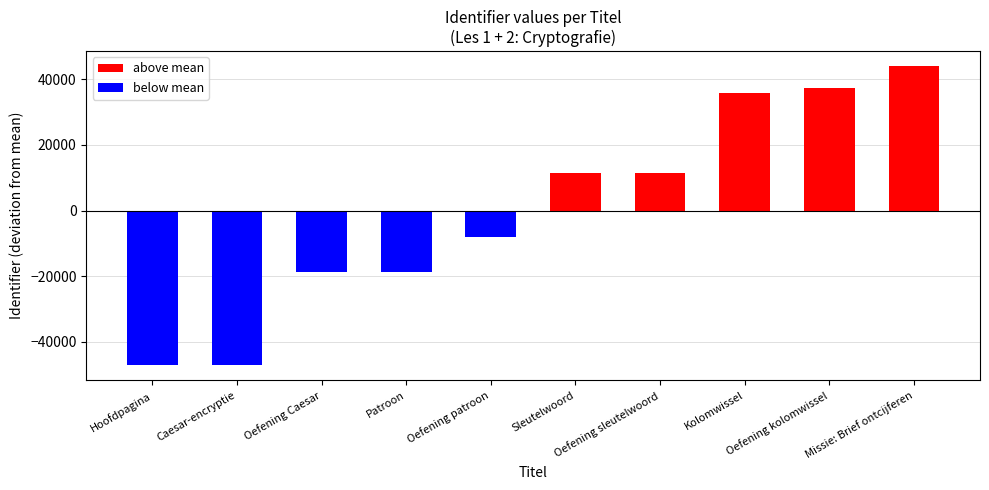

What is the change in value from Oefening patroon to Oefening sleutelwoord?

+19576